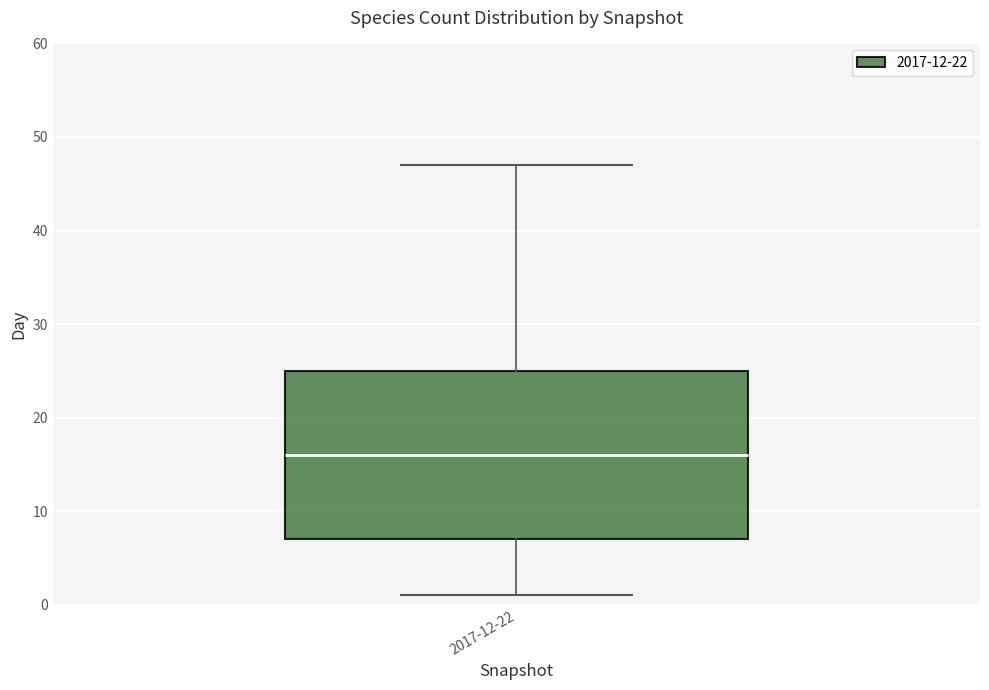

Read this box plot against the y-axis: the position of the median line, the range covered by the box, and the ends of both whiskers. The values are not printed on the chart, so give them approximately, as read against the axis.

median 16, box 7 to 25, whiskers 1 to 47